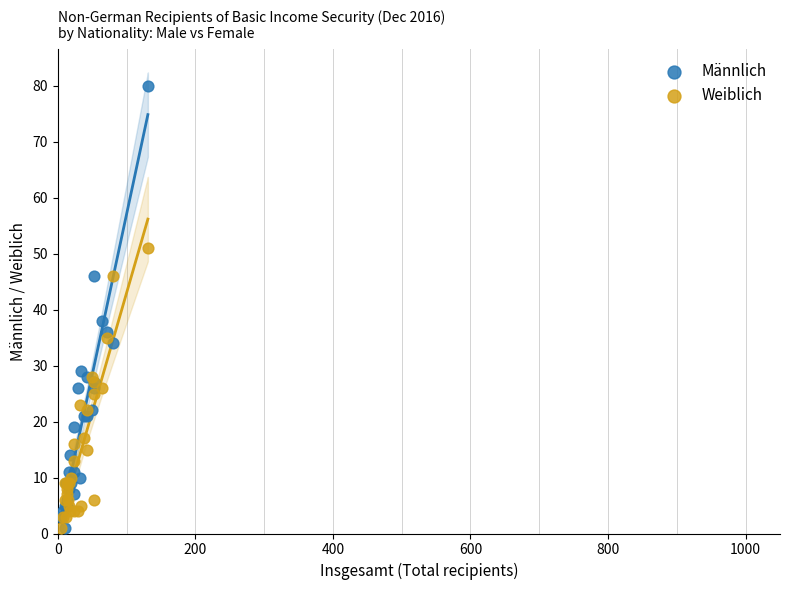

What are all the series names shown in the legend?

Männlich, Weiblich